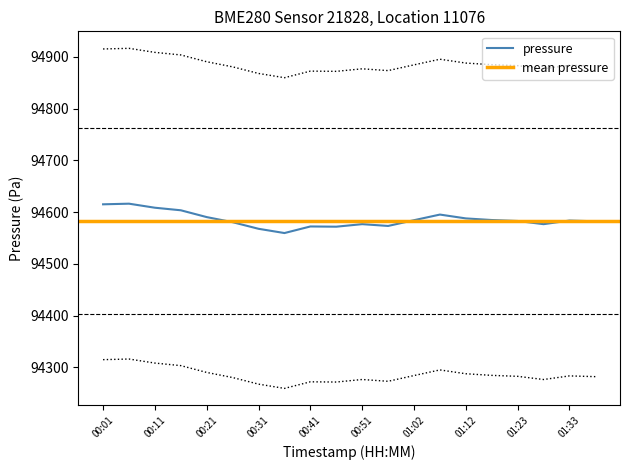

Where is the first local maximum?

00:06